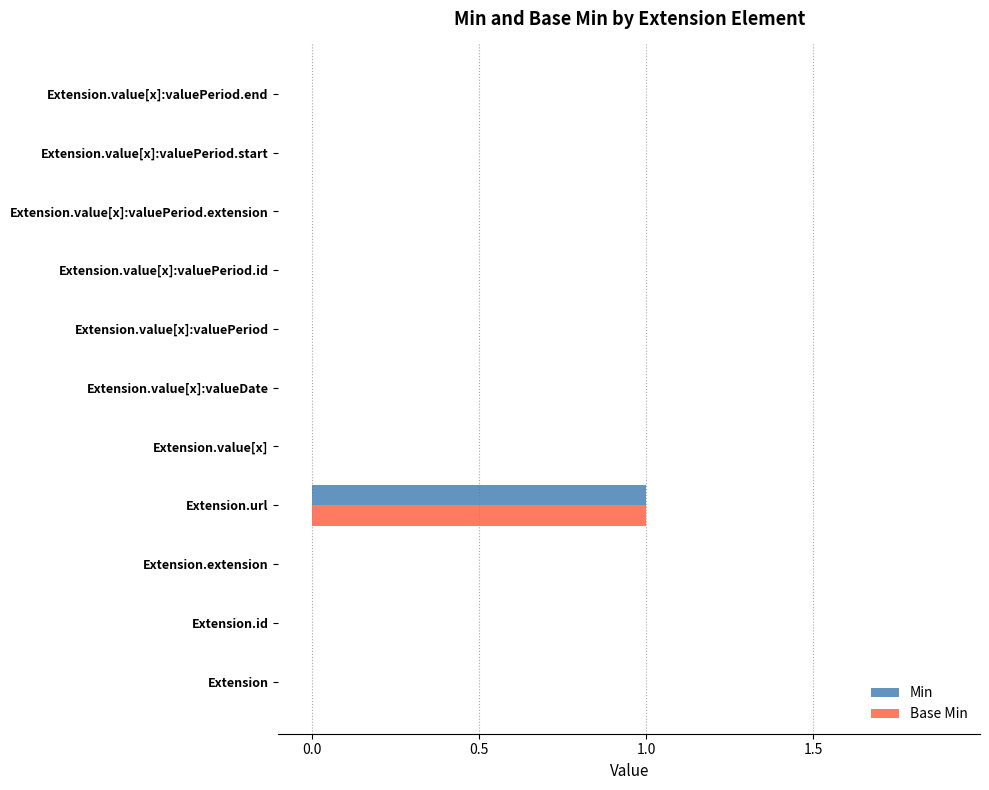

How many data points does each series have?

11